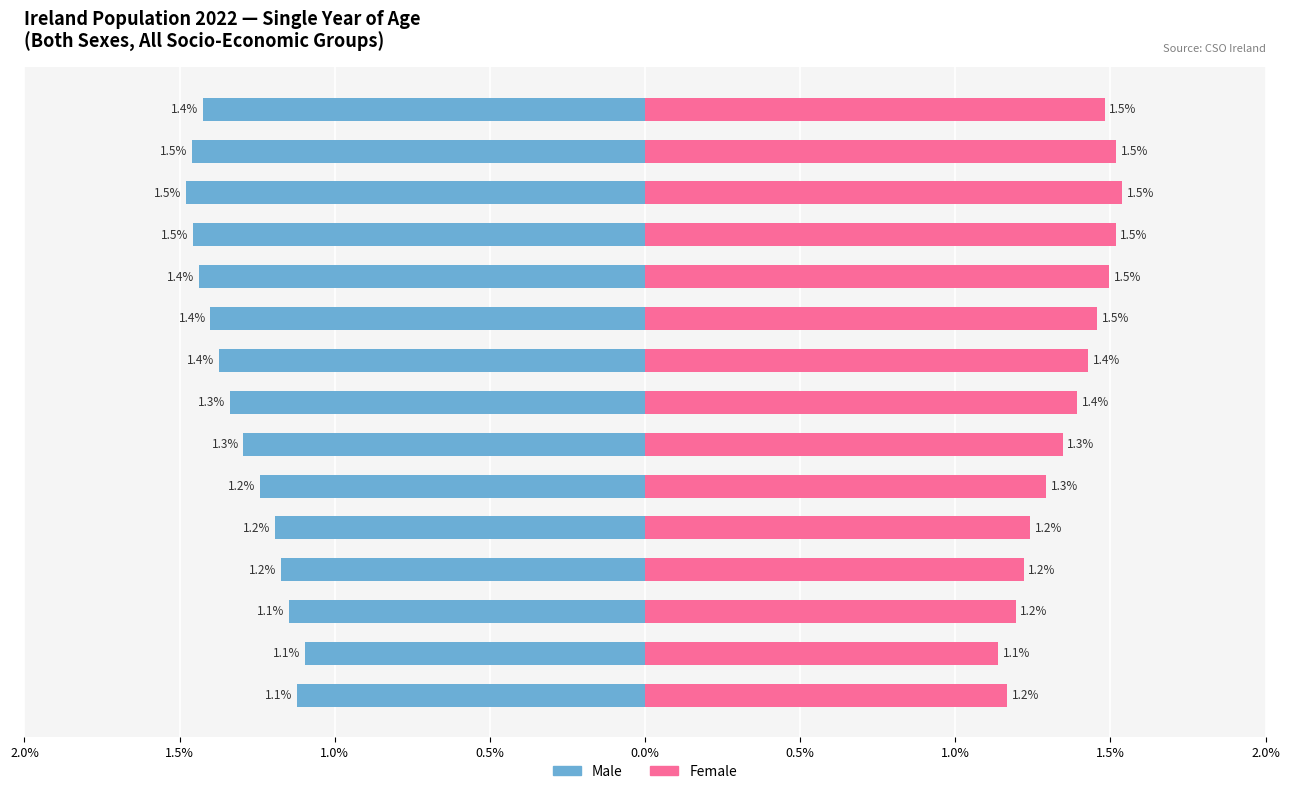

Rank the series by their average value, from highest to lowest.

Female, Male